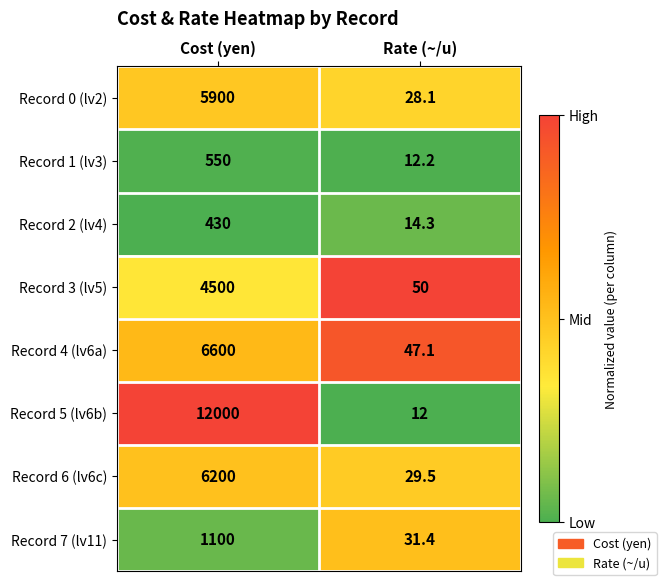

Rank the series by their maximum value, from highest to lowest.

Record 5 (lv6b), Record 4 (lv6a), Record 6 (lv6c), Record 0 (lv2), Record 3 (lv5), Record 7 (lv11), Record 1 (lv3), Record 2 (lv4)